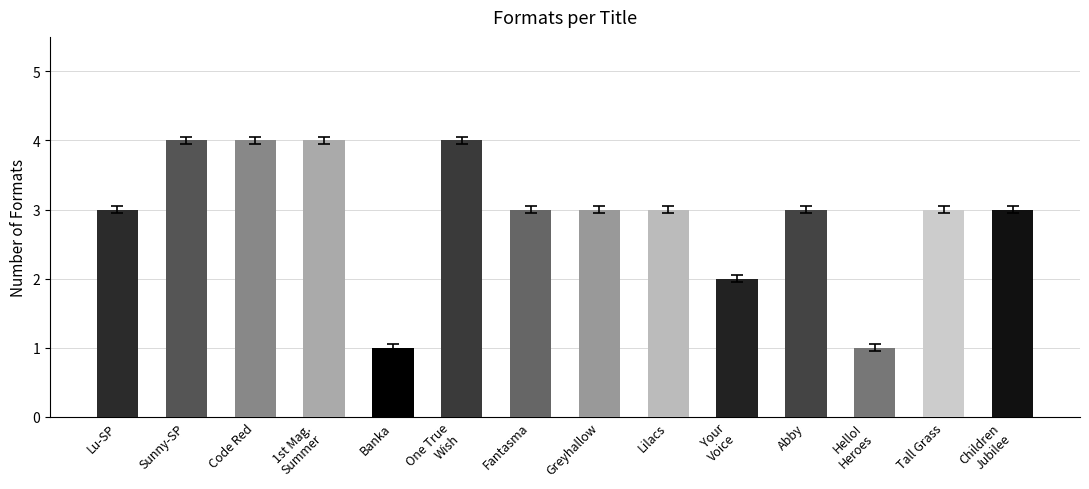

What is the label of the 7th bar from the left?

Fantasma